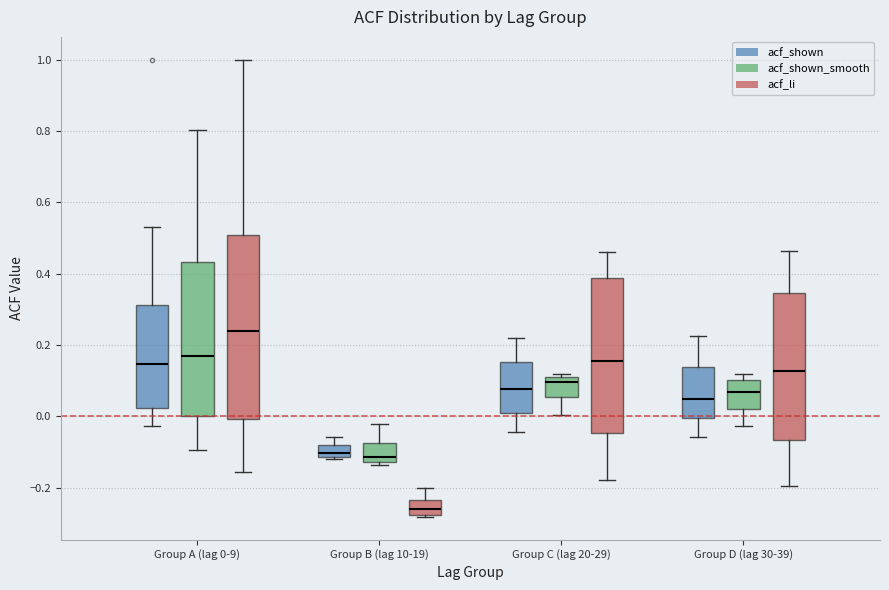

Reading left to right, transcribe this box plot: for each box, give where its median line is, the range the box spans, and where its two whiskers end, as read against the y-axis. The values are not printed on the chart, so give them approximately, as read against the axis.

Group A (lag 0-9) (acf_shown): median 0.14, box 0.02 to 0.32, whiskers -0.02 to 0.54
Group A (lag 0-9) (acf_shown_smooth): median 0.18, box 0.00 to 0.44, whiskers -0.10 to 0.80
Group A (lag 0-9) (acf_li): median 0.24, box 0.00 to 0.50, whiskers -0.16 to 1.00
Group B (lag 10-19) (acf_shown): median -0.10, box -0.12 to -0.08, whiskers -0.12 to -0.06
Group B (lag 10-19) (acf_shown_smooth): median -0.12 (just above the box's lower edge), box -0.12 to -0.08, whiskers -0.14 to -0.02
Group B (lag 10-19) (acf_li): median -0.26, box -0.28 to -0.24, whiskers -0.28 to -0.20
Group C (lag 20-29) (acf_shown): median 0.08, box 0.00 to 0.16, whiskers -0.04 to 0.22
Group C (lag 20-29) (acf_shown_smooth): median 0.10 (just below the box's upper edge), box 0.06 to 0.10, whiskers 0.00 to 0.12
Group C (lag 20-29) (acf_li): median 0.16, box -0.04 to 0.38, whiskers -0.18 to 0.46
Group D (lag 30-39) (acf_shown): median 0.06, box 0.00 to 0.14, whiskers -0.06 to 0.22
Group D (lag 30-39) (acf_shown_smooth): median 0.06, box 0.02 to 0.10, whiskers -0.02 to 0.12
Group D (lag 30-39) (acf_li): median 0.12, box -0.06 to 0.34, whiskers -0.20 to 0.46